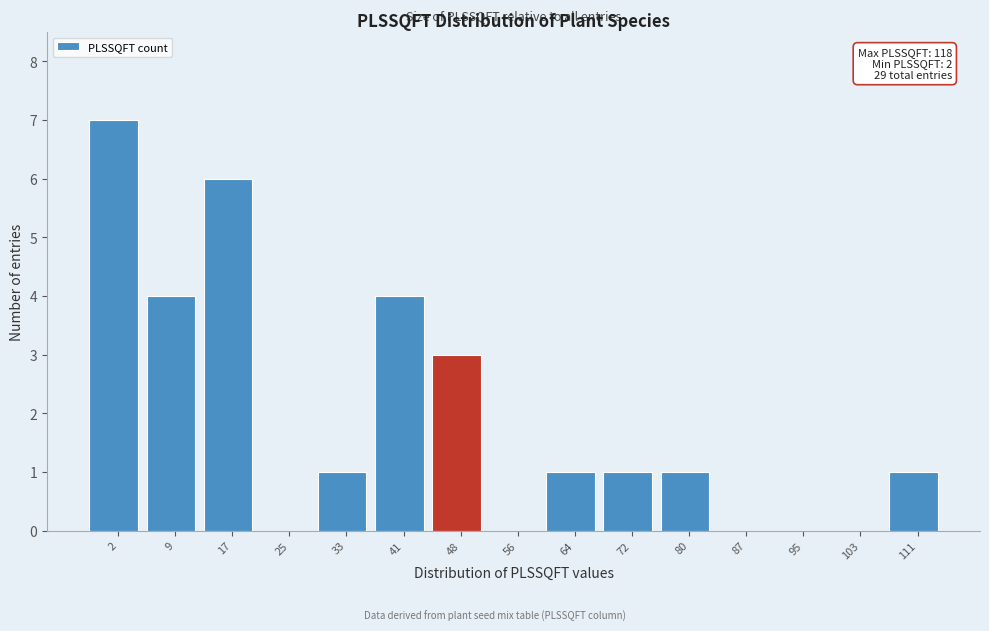

Reading left to right, extract all data points from this chart.

2=7	9=4	17=6	25=0	33=1	41=4	48=3	56=0	64=1	72=1	80=1	87=0	95=0	103=0	111=1